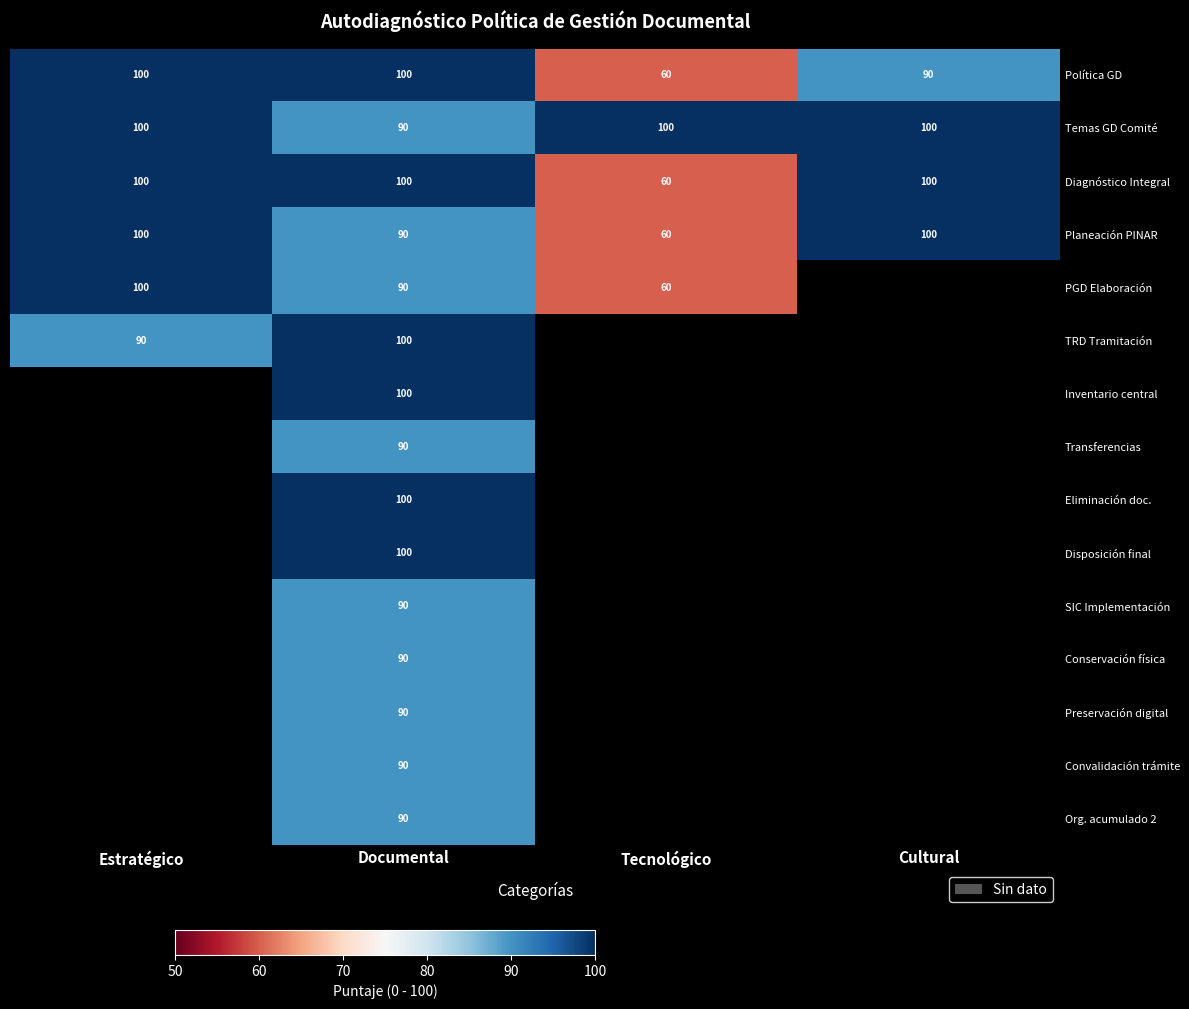

What is the sum of the PGD Elaboración values at Estratégico and Documental?

190